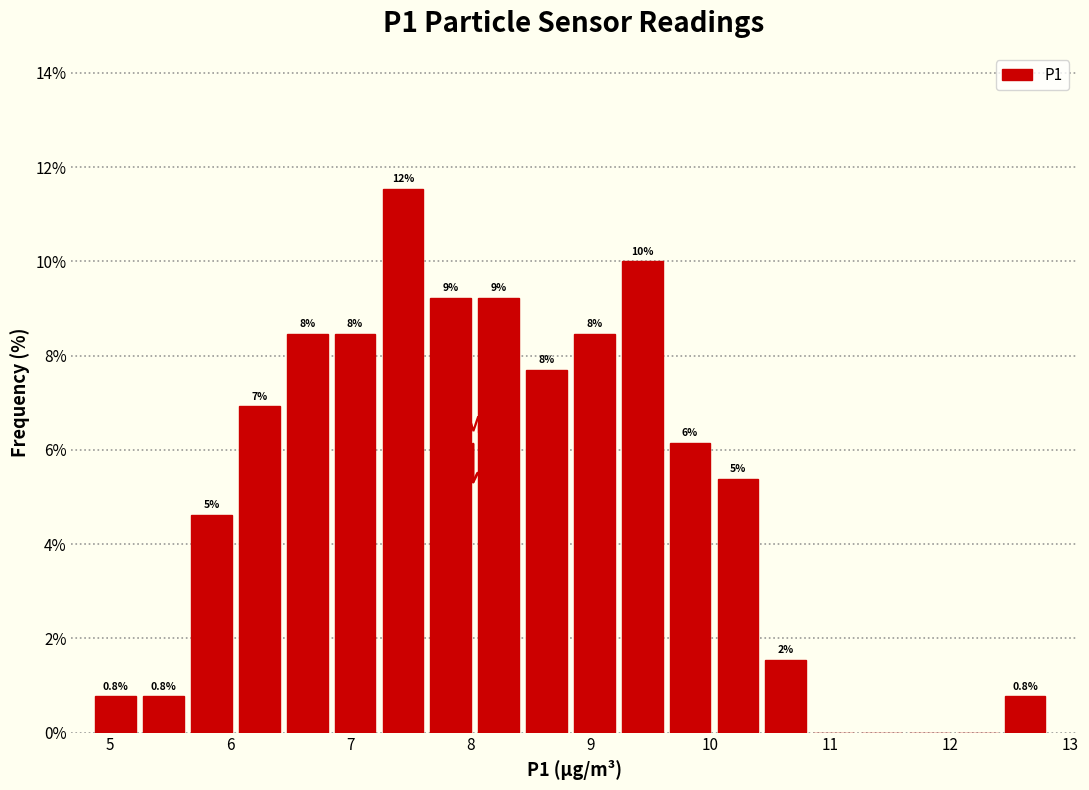

Read against the x-axis, roughly where is the centre of the tallest bar?

7.4